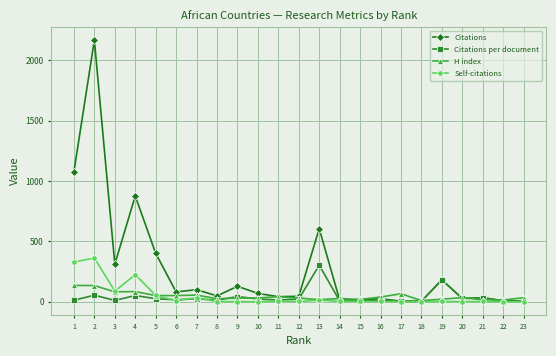

At which category is the sum across all series the highest?

2